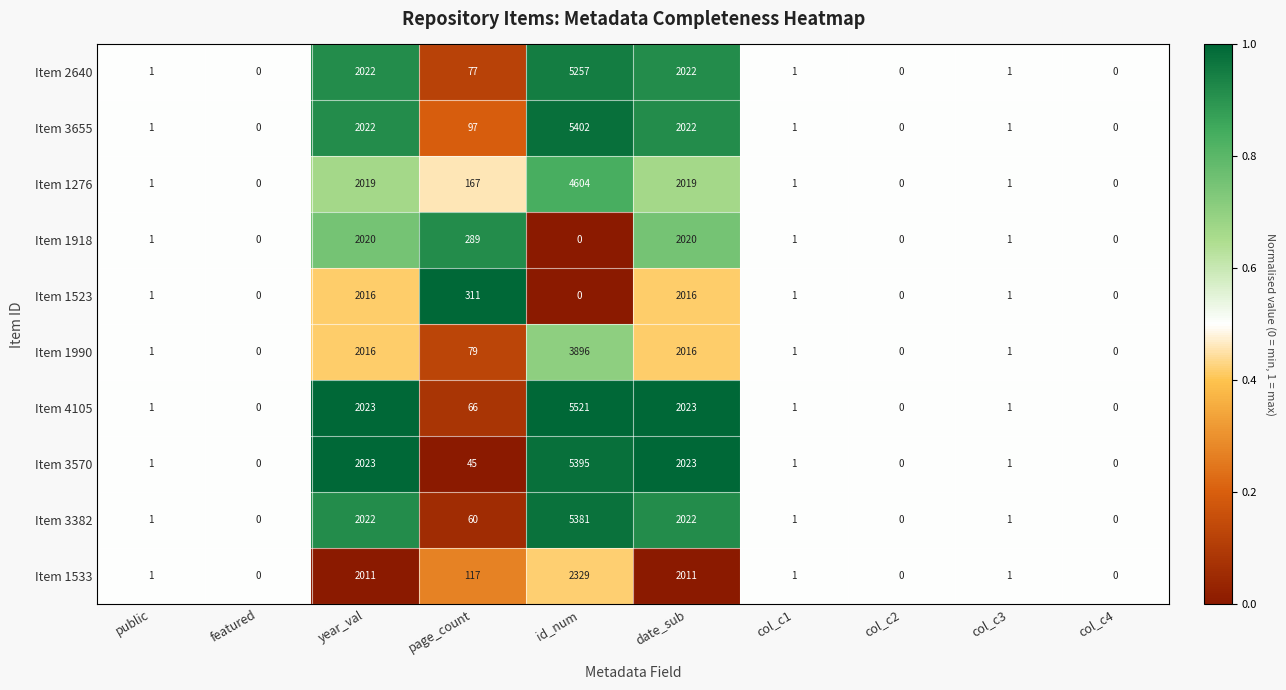

Between page_count and date_sub, which series saw the biggest shift?

Item 3570